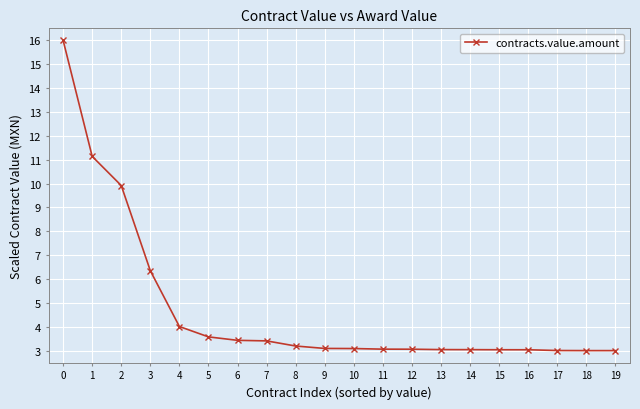

What is the minimum value shown in the chart?

3.0